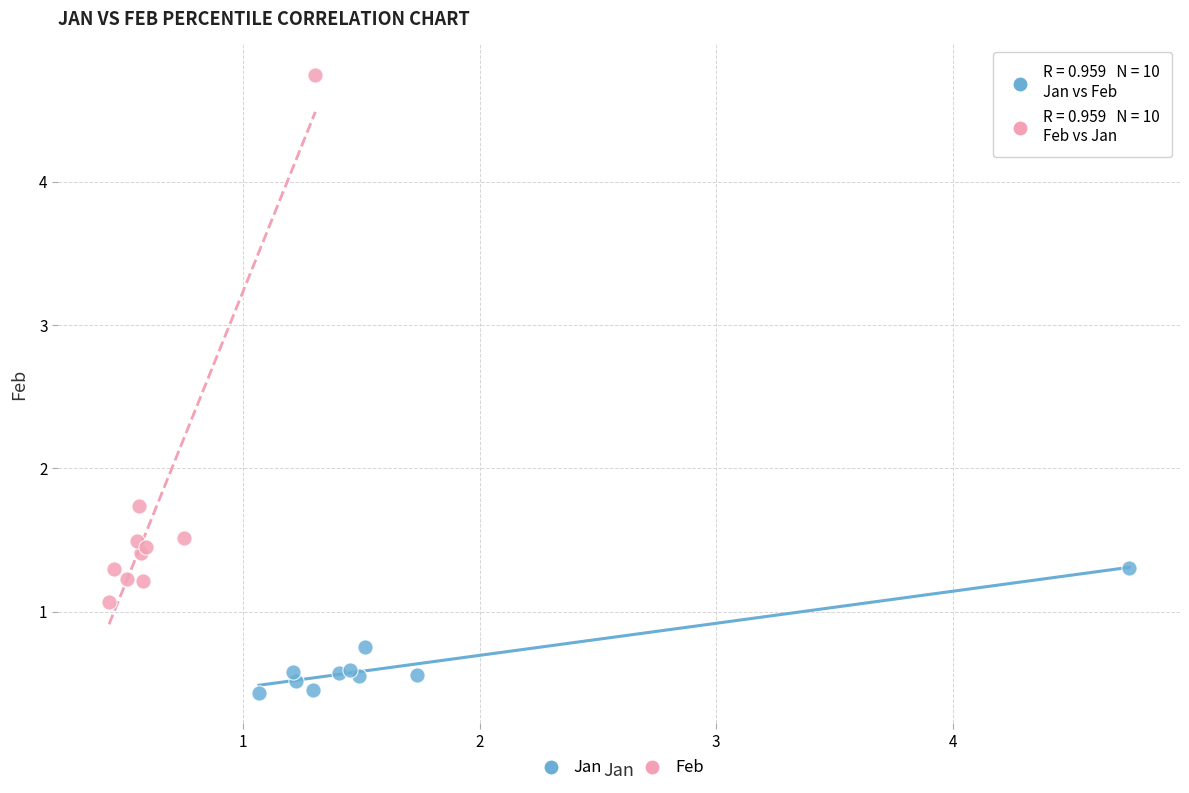

Which series contains the highest Y value?

Feb